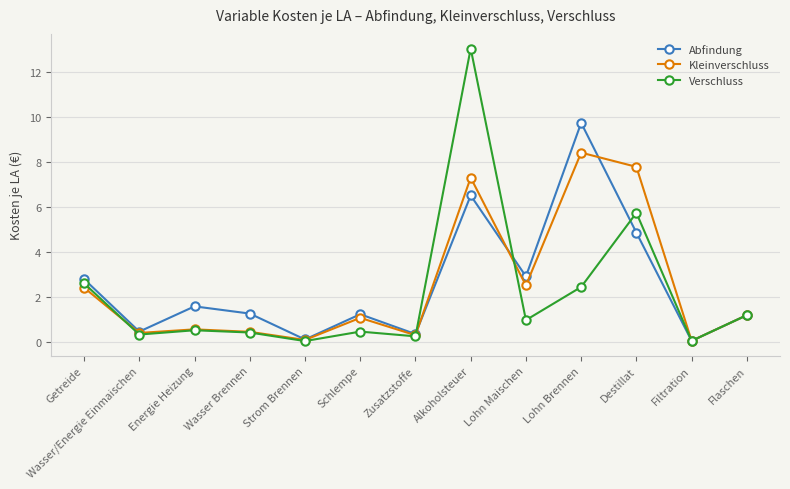

Is the value of Verschluss at Lohn Brennen greater than the value of Kleinverschluss at Alkoholsteuer?

No